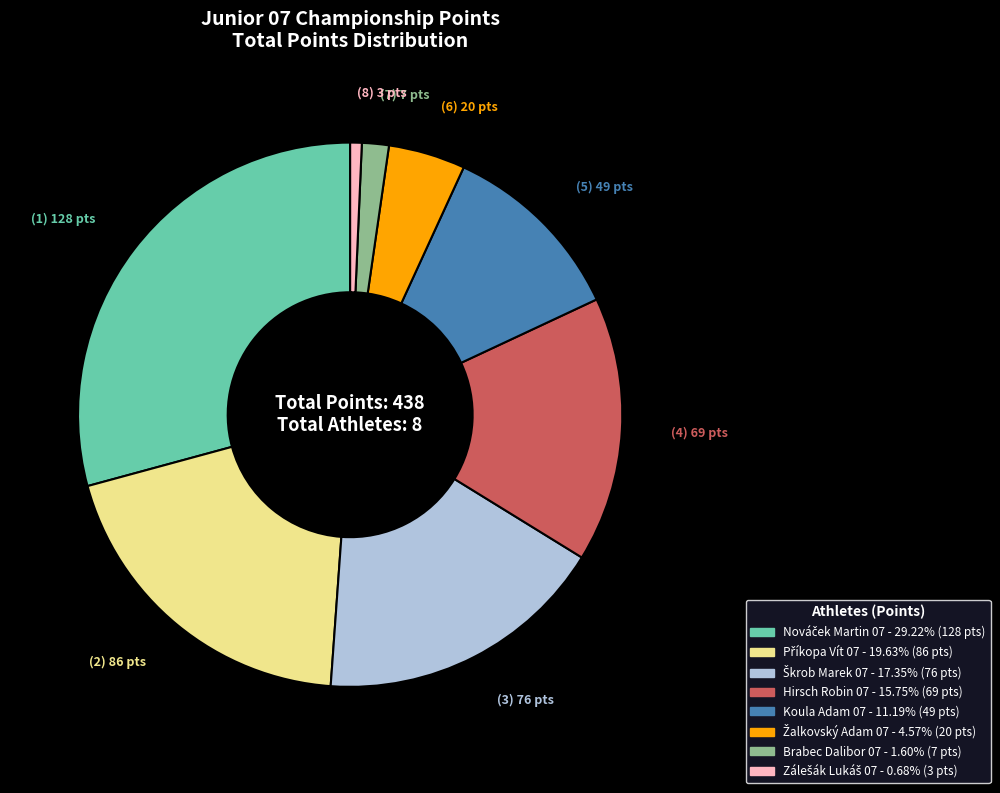

Is there a majority slice in this chart?

No